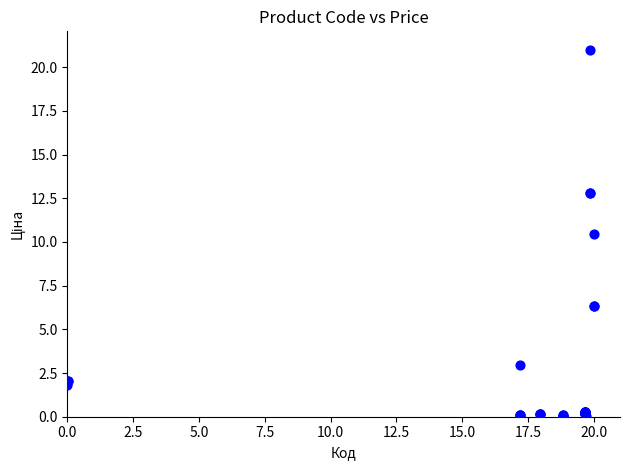

What Y value in the scatter plot is closest to 10?

10.4